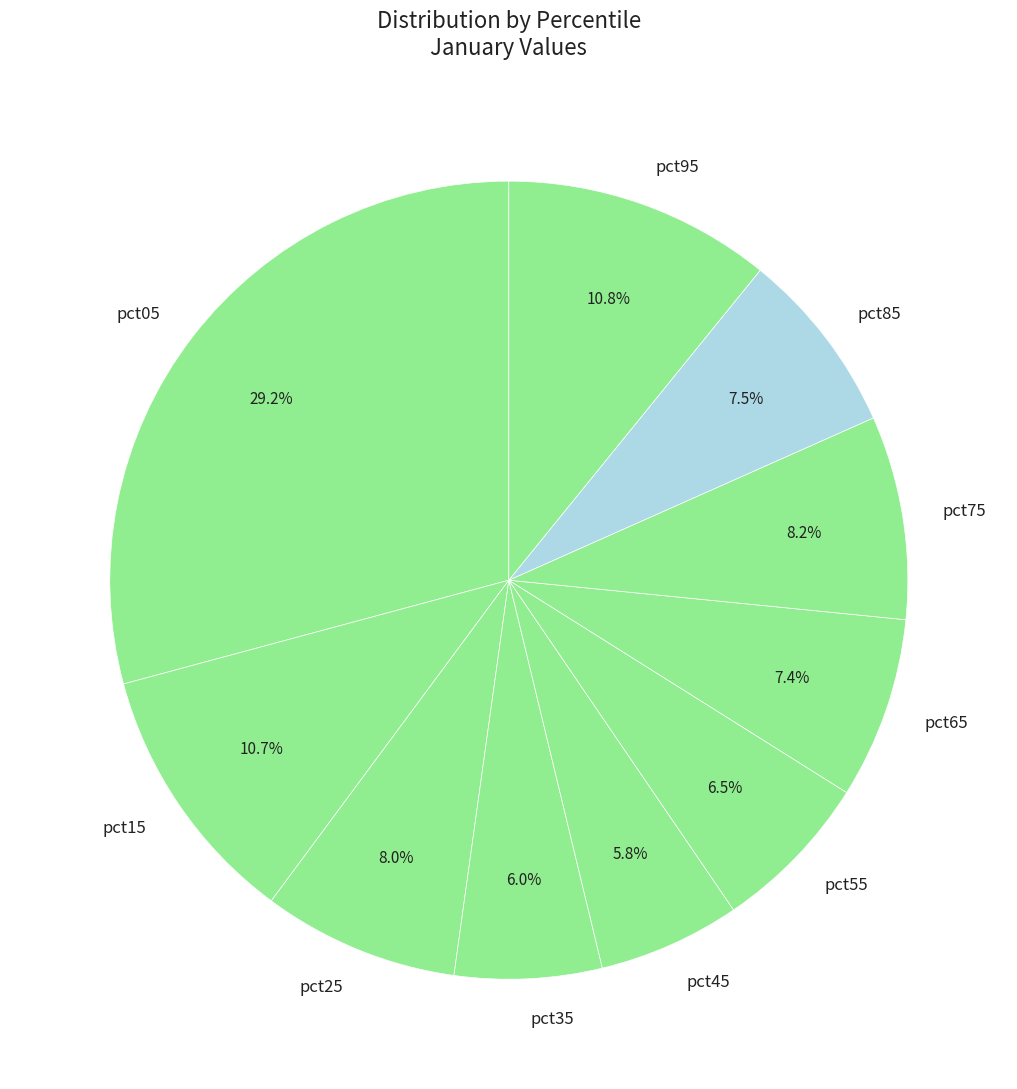

Is the sum of pct95 and pct75 greater than half?

No